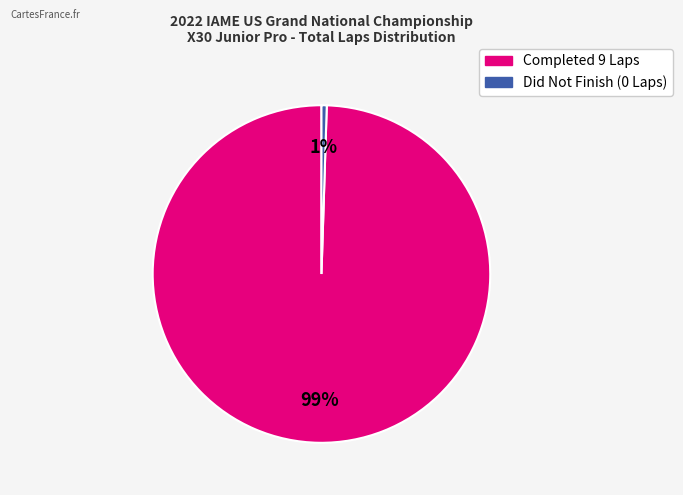

To the nearest percent, what is the average slice percentage?

50%